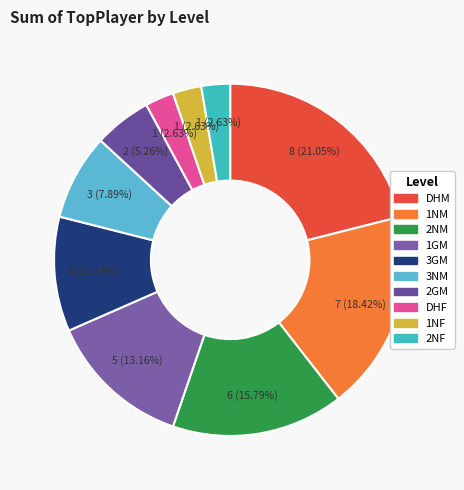

What is the ratio of the value at 3NM to the value at 1NF?

3.0